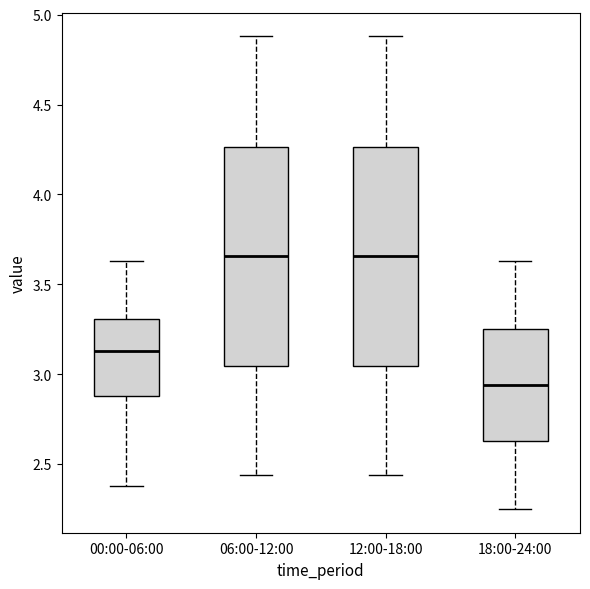

Reading left to right, read every box against the y-axis: the position of its median line, the range the box covers, and the ends of its whiskers. The values are not printed on the chart, so give them approximately, as read against the axis.

00:00-06:00: median 3.15, box 2.90 to 3.30, whiskers 2.40 to 3.65
06:00-12:00: median 3.65, box 3.05 to 4.25, whiskers 2.45 to 4.90
12:00-18:00: median 3.65, box 3.05 to 4.25, whiskers 2.45 to 4.90
18:00-24:00: median 2.95, box 2.65 to 3.25, whiskers 2.25 to 3.65